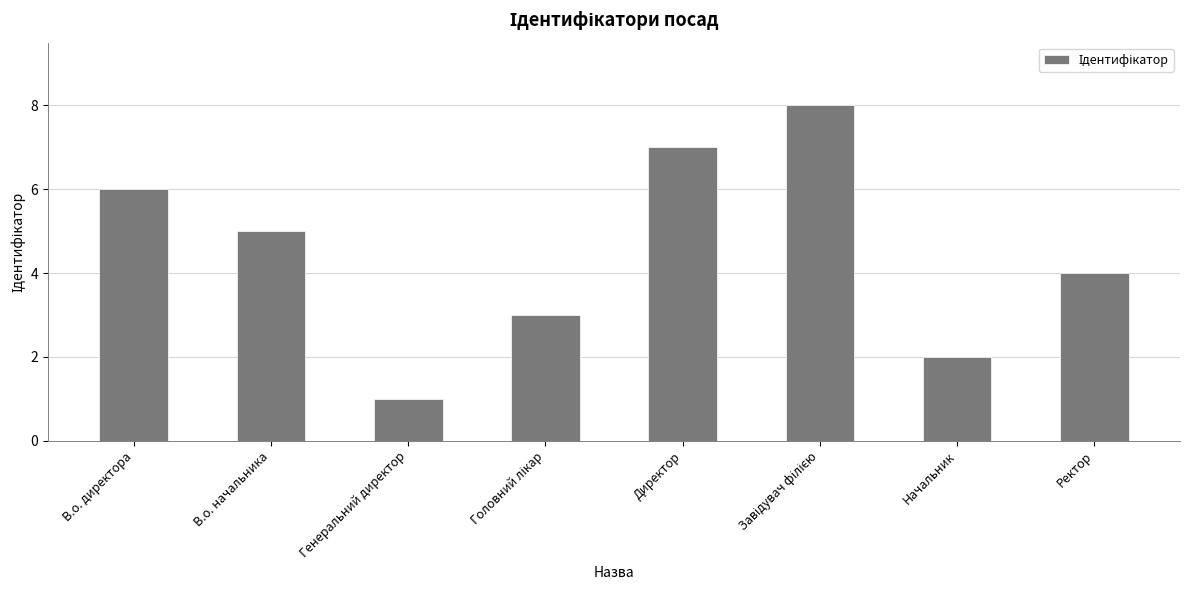

How many bars are there in total?

8